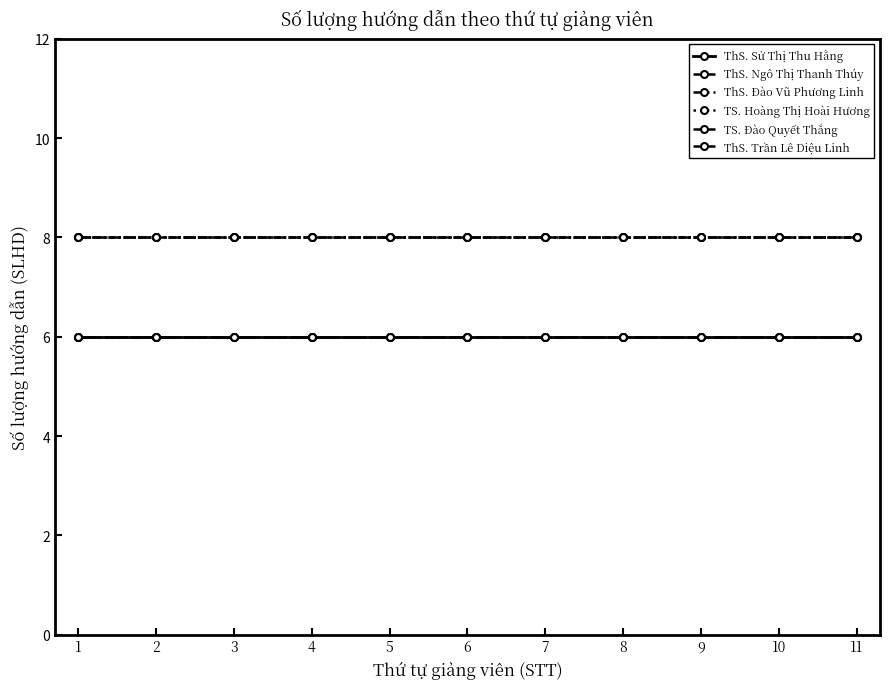

At which label does TS. Đào Quyết Thắng reach its minimum?

1